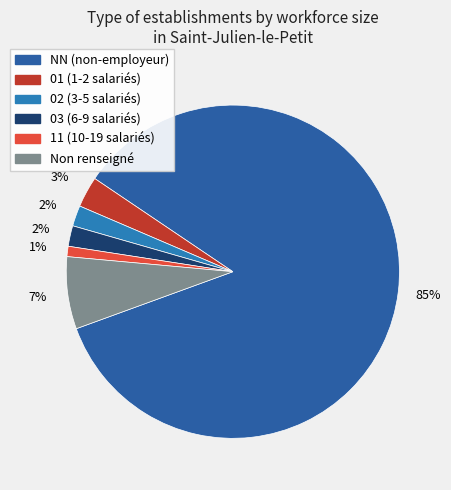

Does any single category account for the majority?

Yes